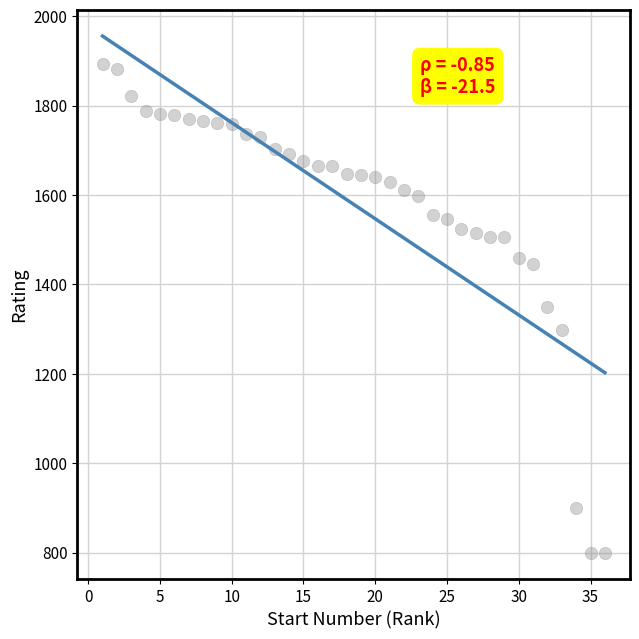

What is the range of Y values (max minus min)?

1094